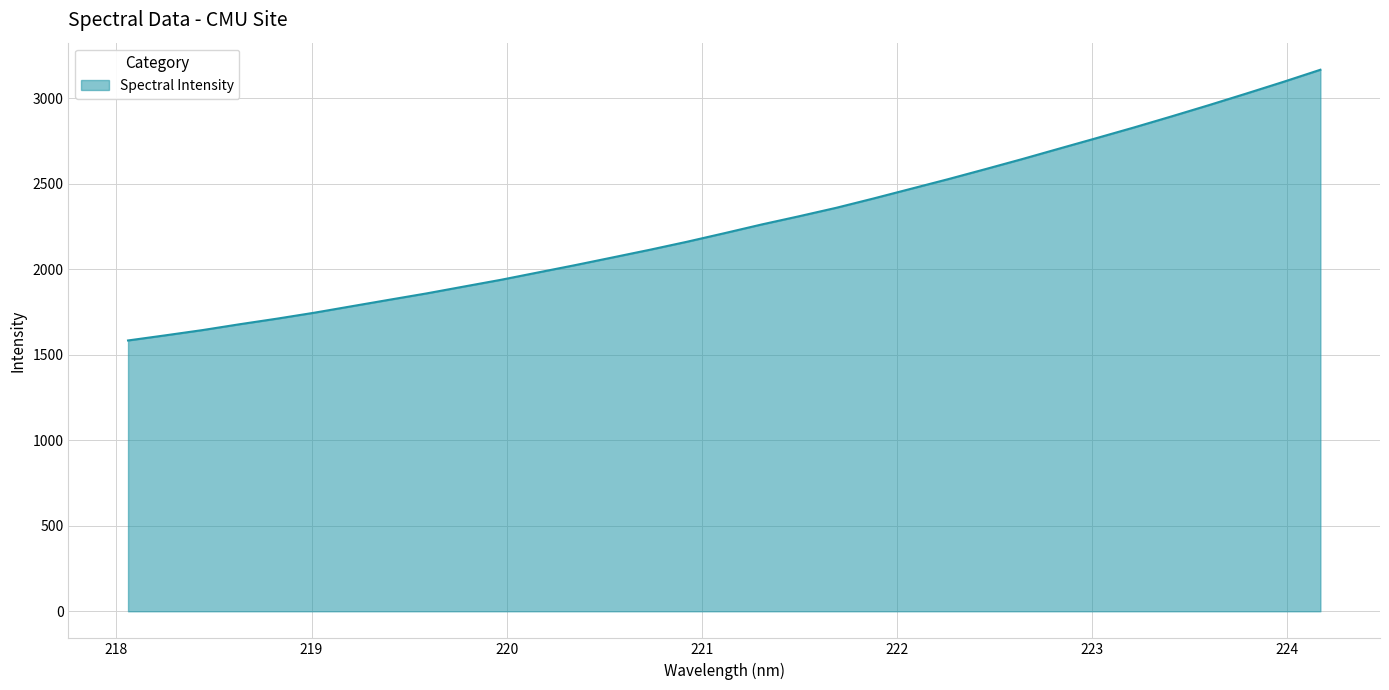

What is the minimum value shown in the chart?

1584.0